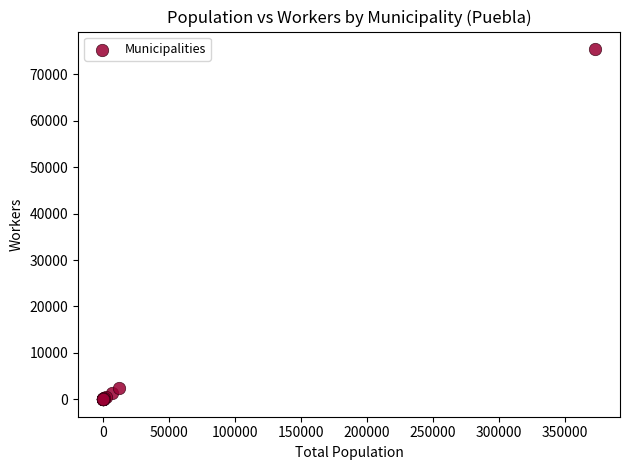

What Y value in the scatter plot is closest to 37735?

2471